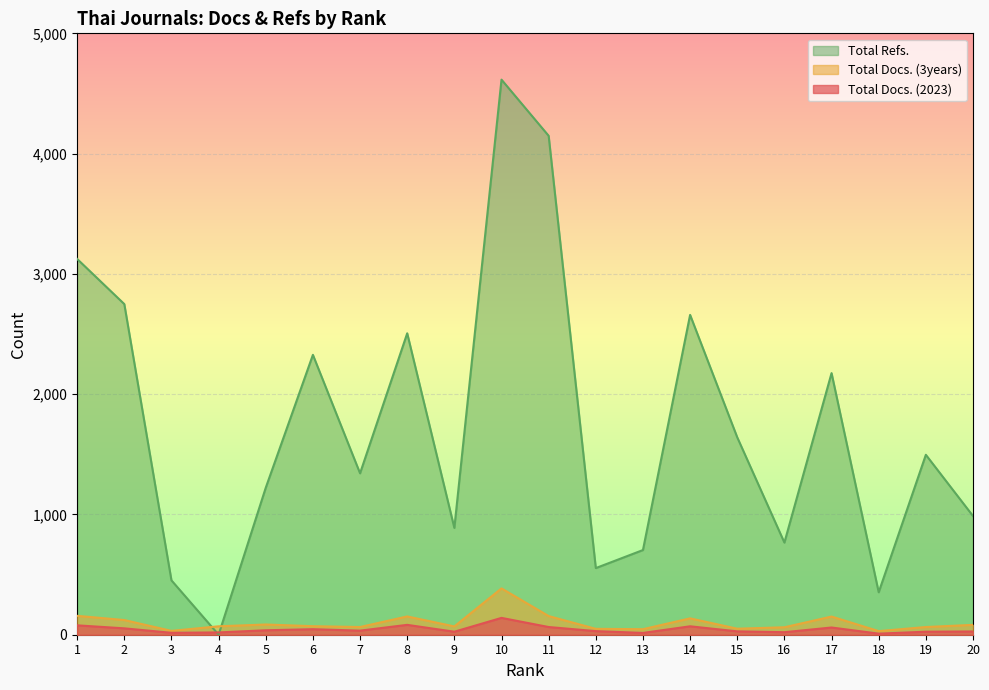

Count the number of data series in this chart.

3